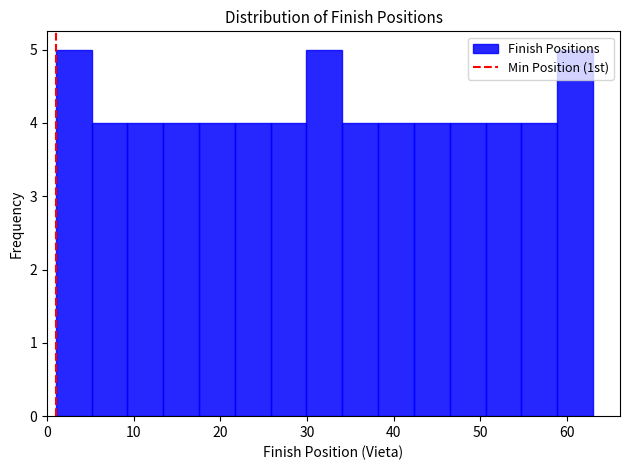

Reading left to right, list every bar in this chart as the range it spans on the x-axis followed by its height. Neither the bar edges nor the heights are printed on the chart, so give them approximately, as read against the axes.

1 to 5: 5
5 to 9: 4
9 to 13: 4
13 to 18: 4
18 to 22: 4
22 to 26: 4
26 to 30: 4
30 to 34: 5
34 to 38: 4
38 to 42: 4
42 to 46: 4
46 to 51: 4
51 to 55: 4
55 to 59: 4
59 to 63: 5